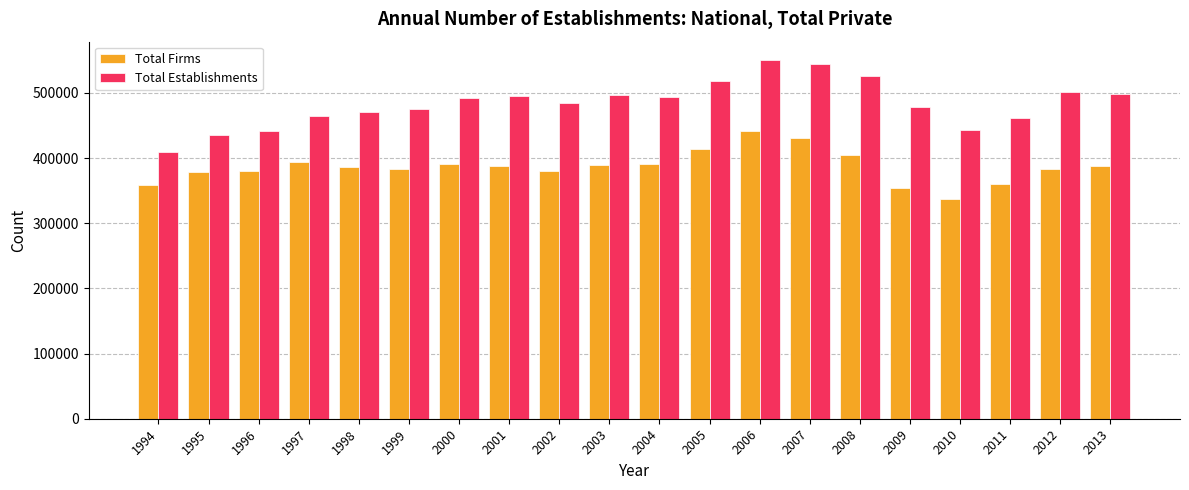

Which series has the largest total across all categories?

Total Establishments